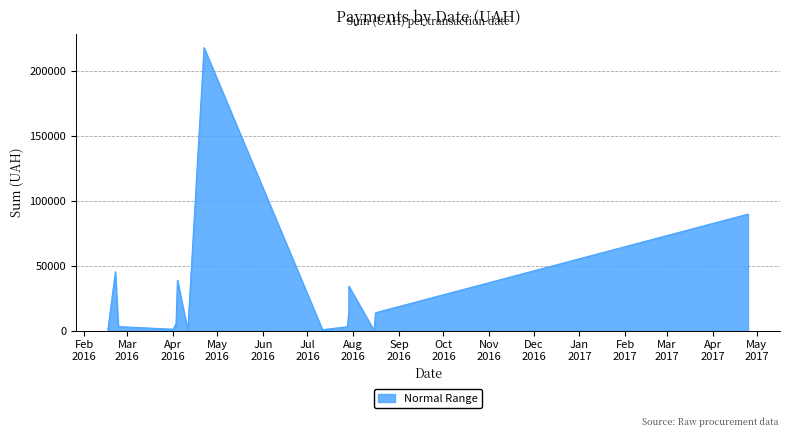

Reading right to left, extract all data points from this chart.

19=679.3	18=1030.6	17=45231.0	16=2994.8	15=1011.0	14=3102.4	13=3389.3	12=4951.0	11=38792.3	10=103.7	9=218043.6	8=625.9	7=1021.1	6=900.0	5=2910.0	4=34165.2	3=15480.0	2=21.0	1=13695.0	0=89716.8